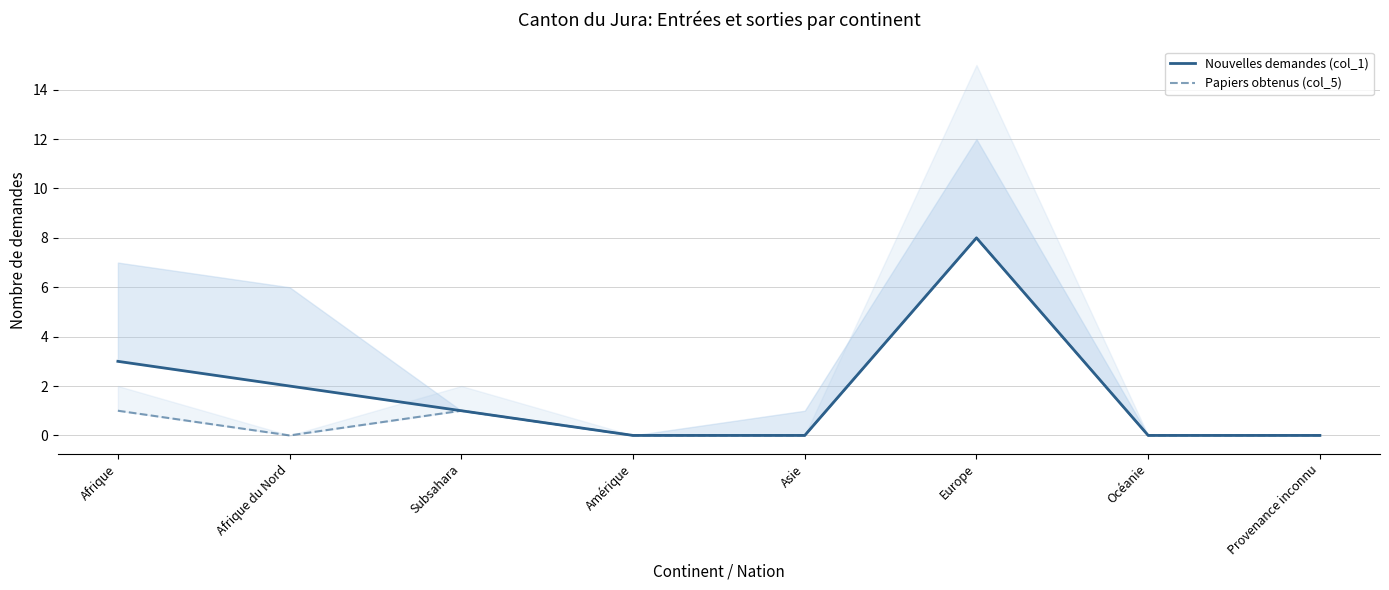

The value of Nouvelles demandes (col_1) at Amérique is 0. True or false?

True